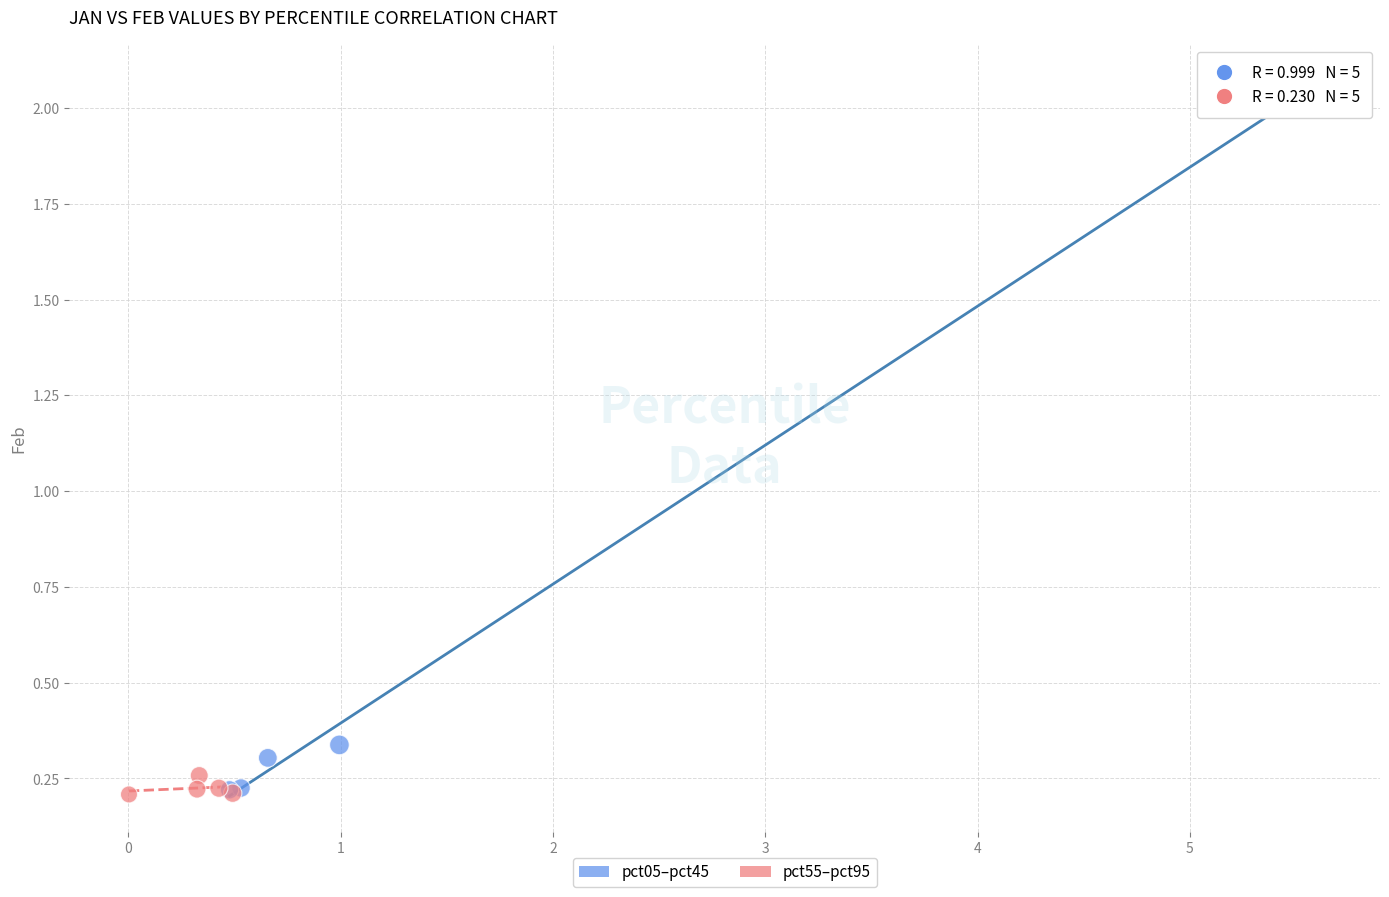

Which series has the widest spread of Y values?

pct05–pct45